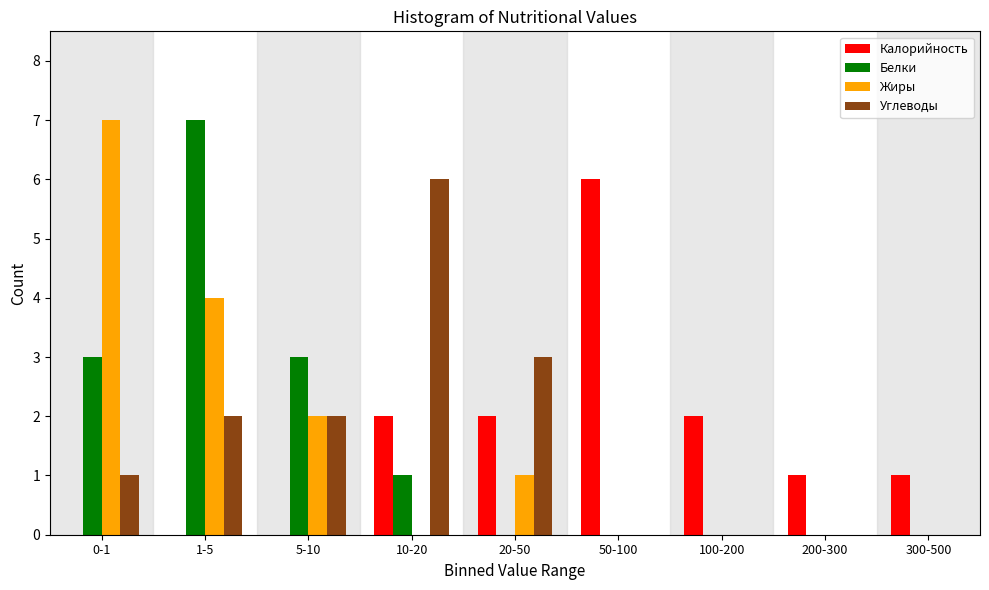

Which category has the highest value in the Белки series?

1-5